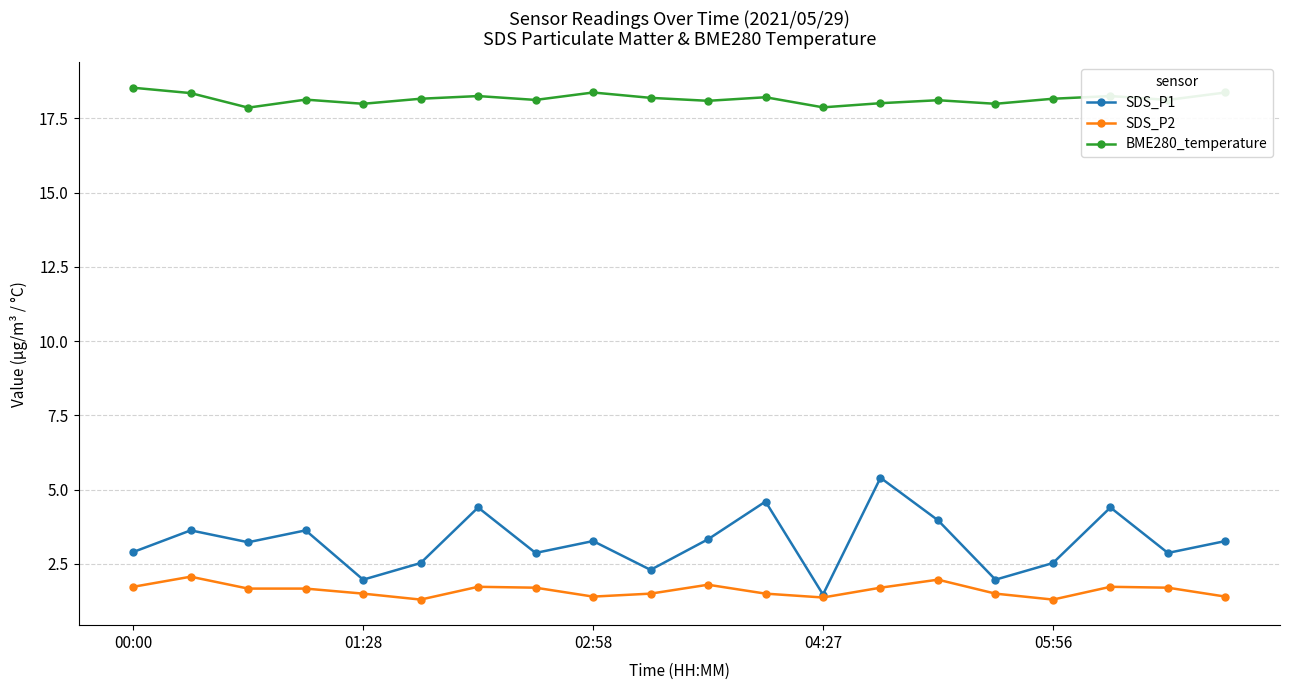

Which series has the largest total across all categories?

BME280_temperature